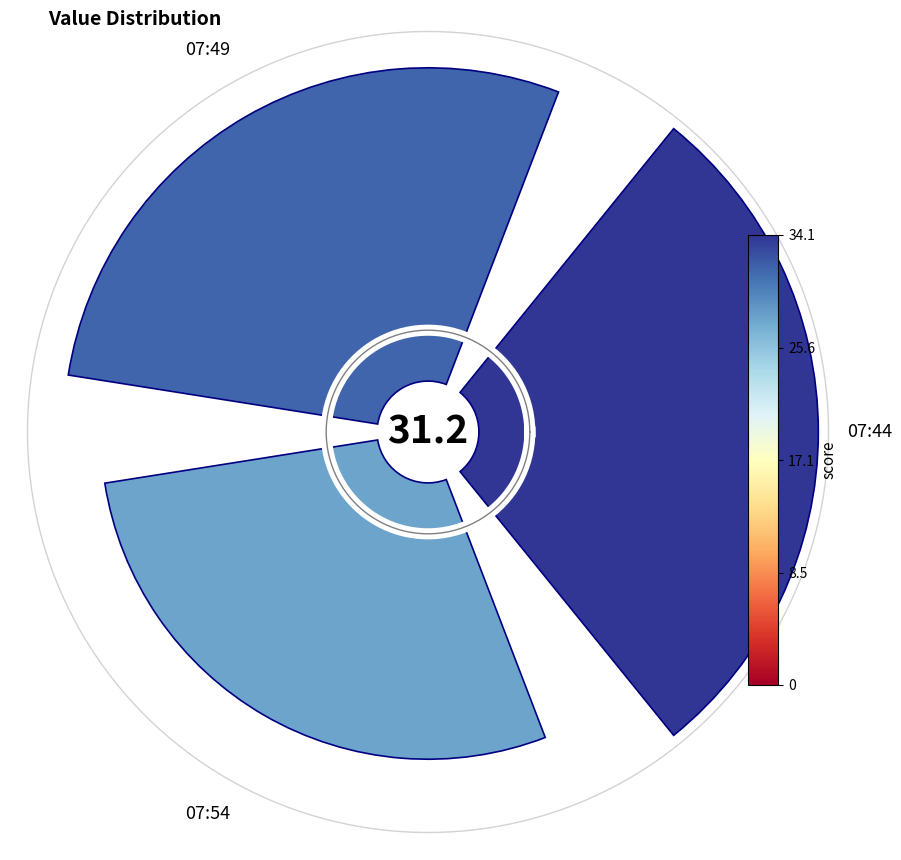

Is it true that 2 is 18% of the pie?

False